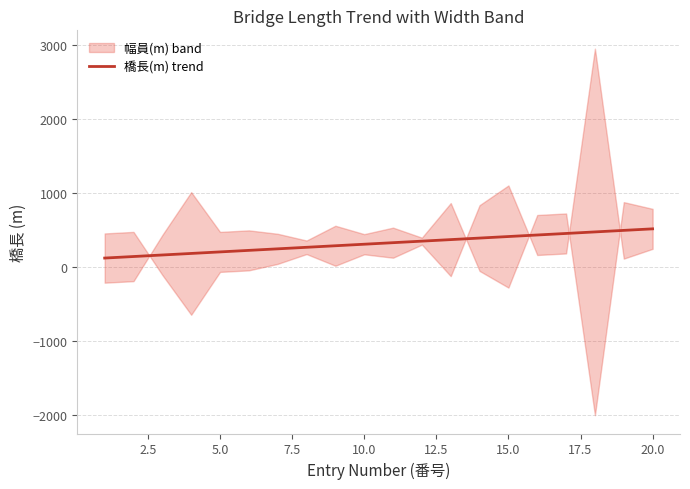

How many data points are above 330?

10